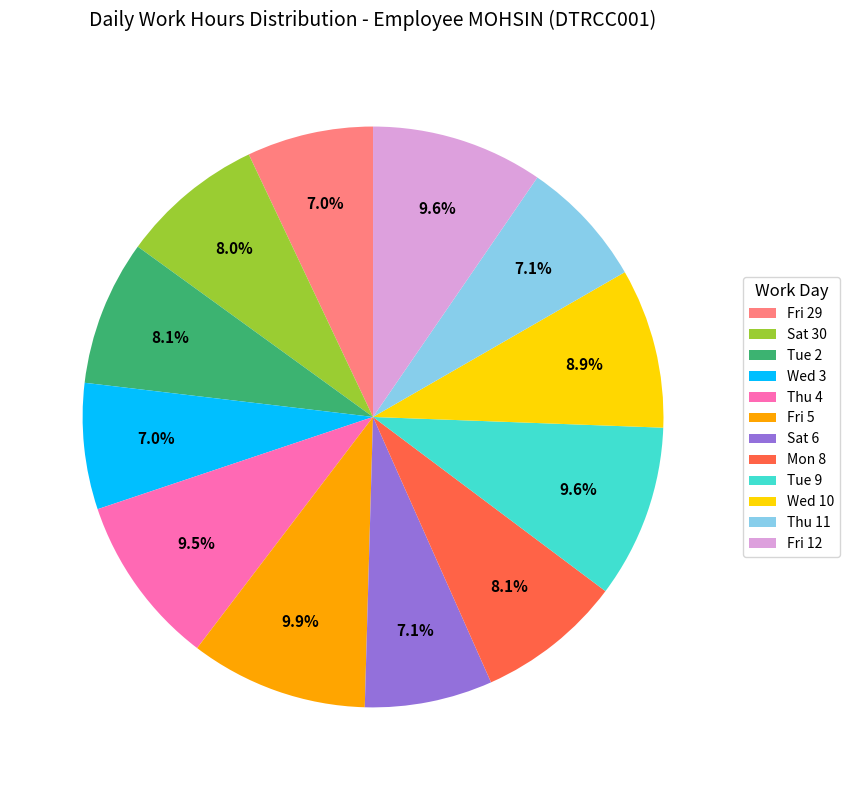

Between Tue 9 and Mon 8, which is larger?

Tue 9